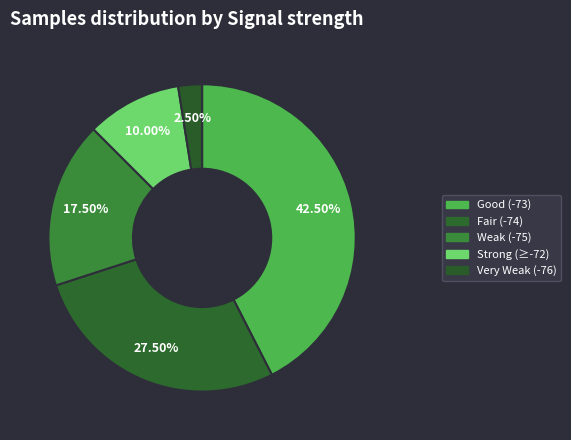

How many slices are in this pie chart?

5